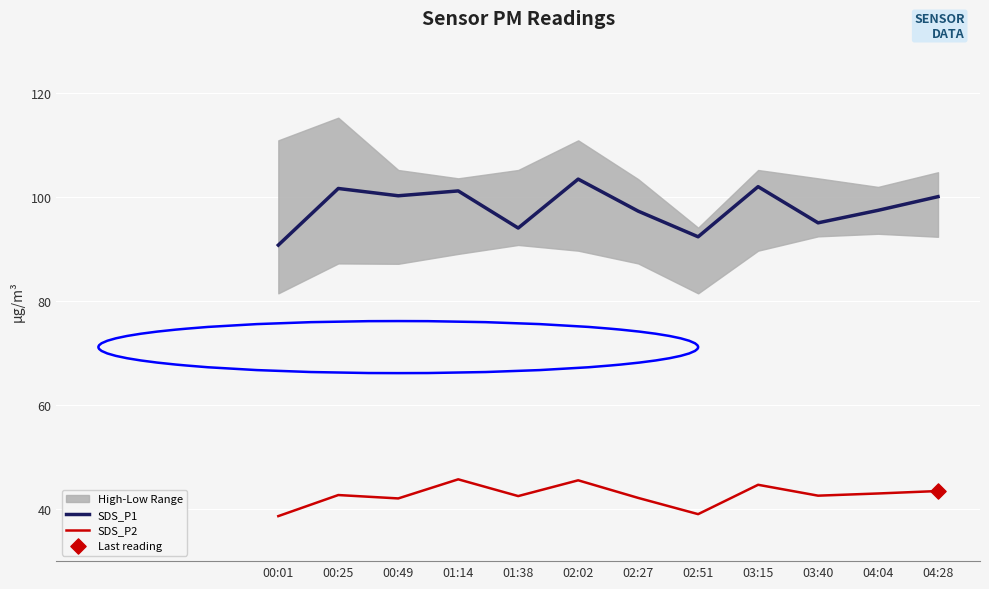

The value of SDS_P2 at 01:38 is 64.4. True or false?

False